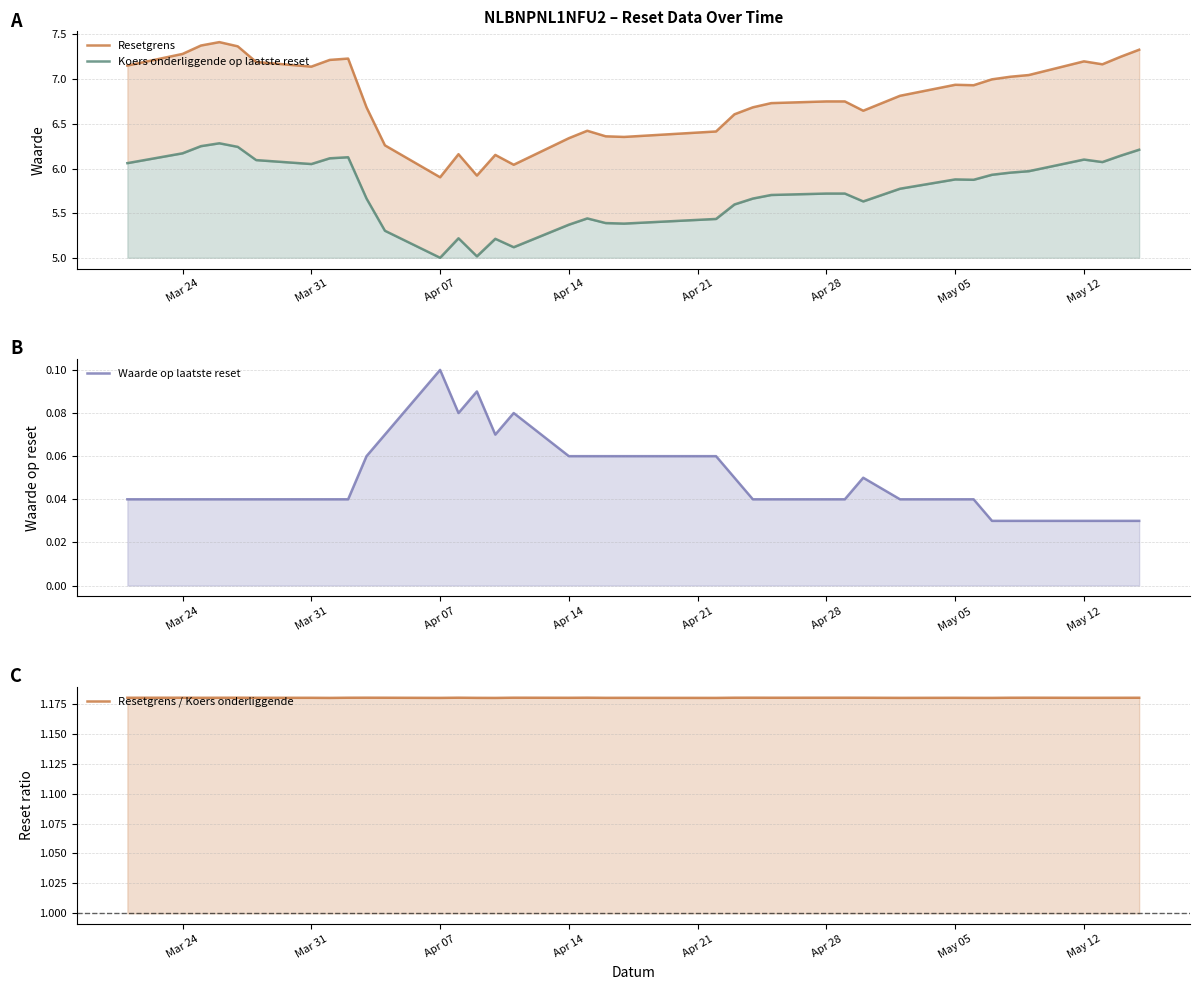

What are all the series names shown in the legend?

Resetgrens, Koers onderliggende op laatste reset, Waarde op laatste reset, Resetgrens / Koers onderliggende